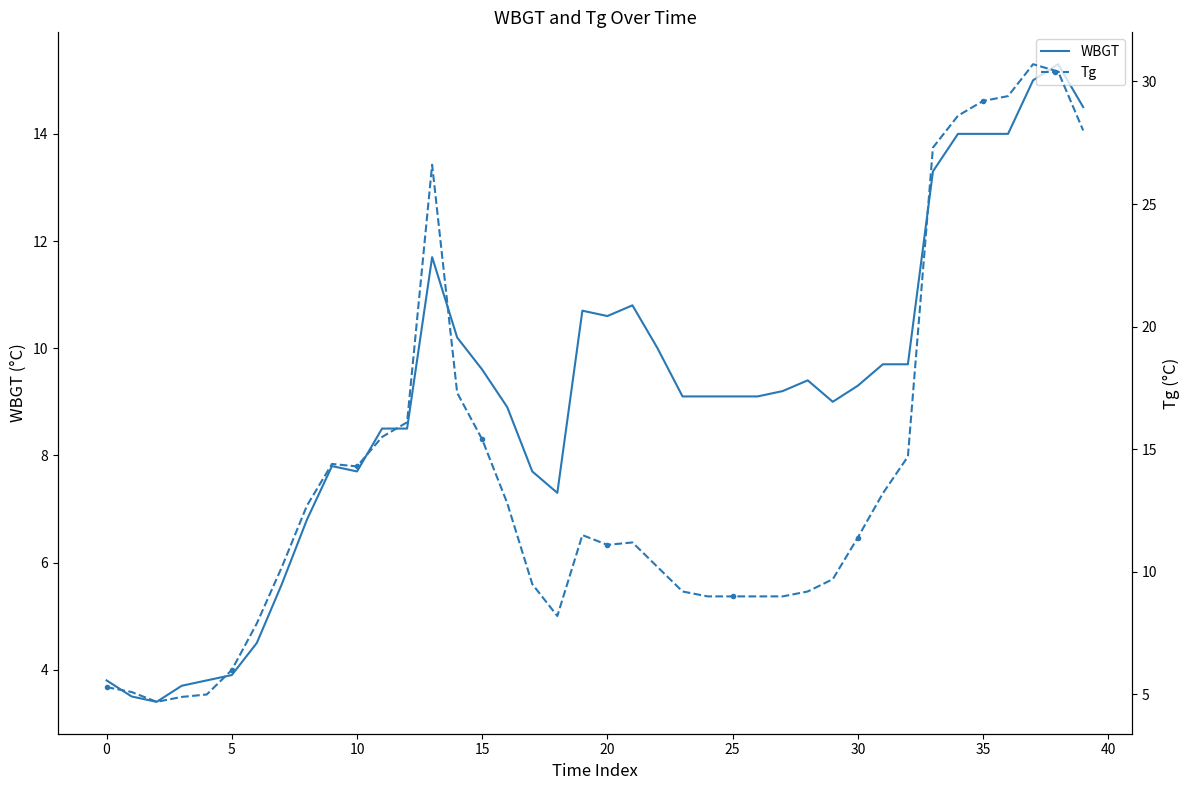

Is this an area chart (filled region under the line)?

No